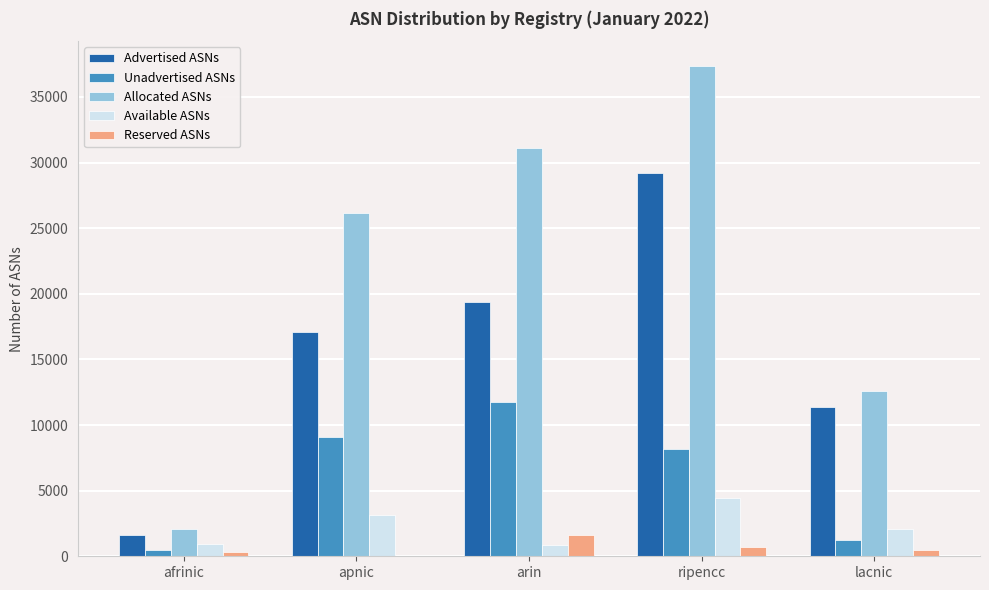

Count the Reserved ASNs values in the range 316 to 714.

3